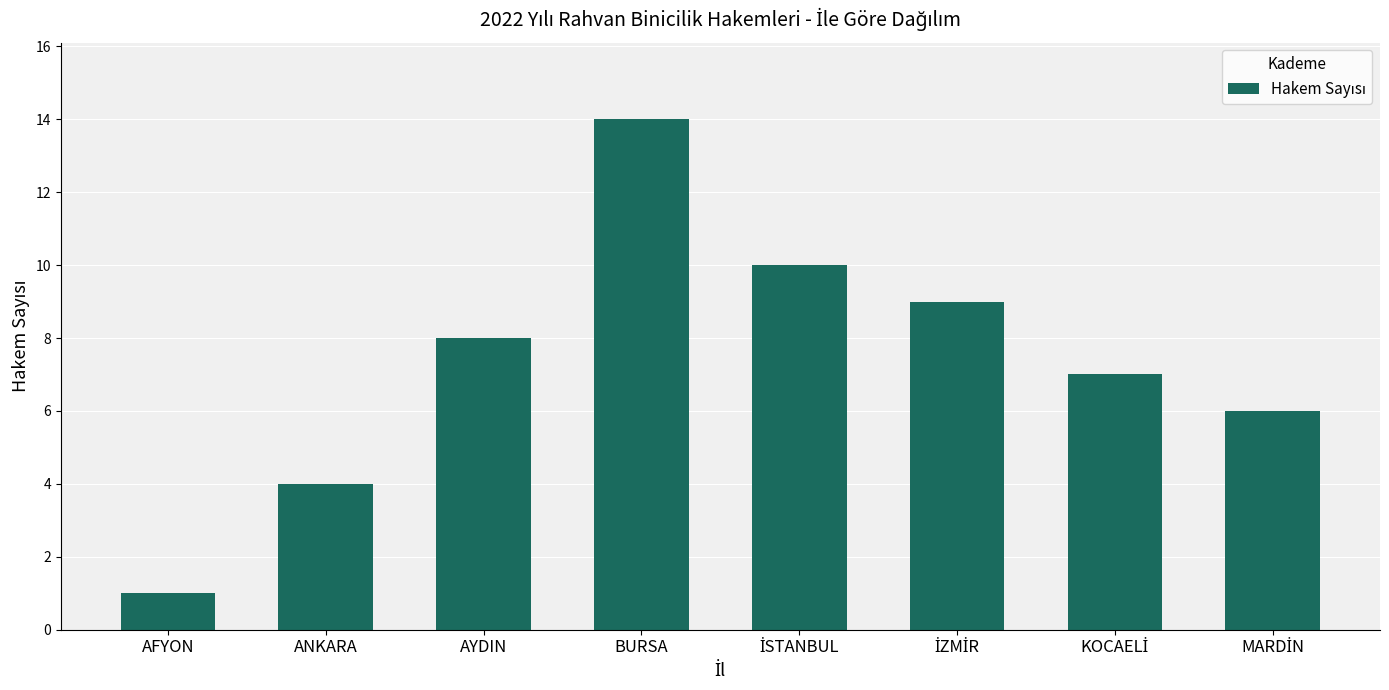

How many categories are shown in the chart?

8